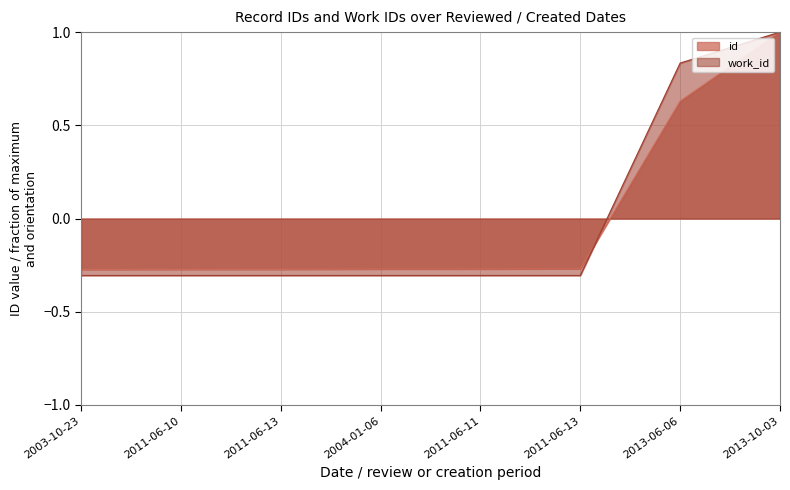

Which series has the largest range (max minus min)?

work_id